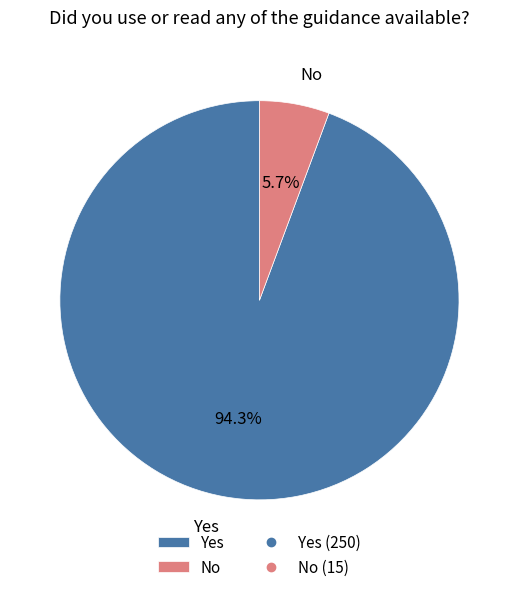

Rank the categories by value from highest to lowest.

Yes, No